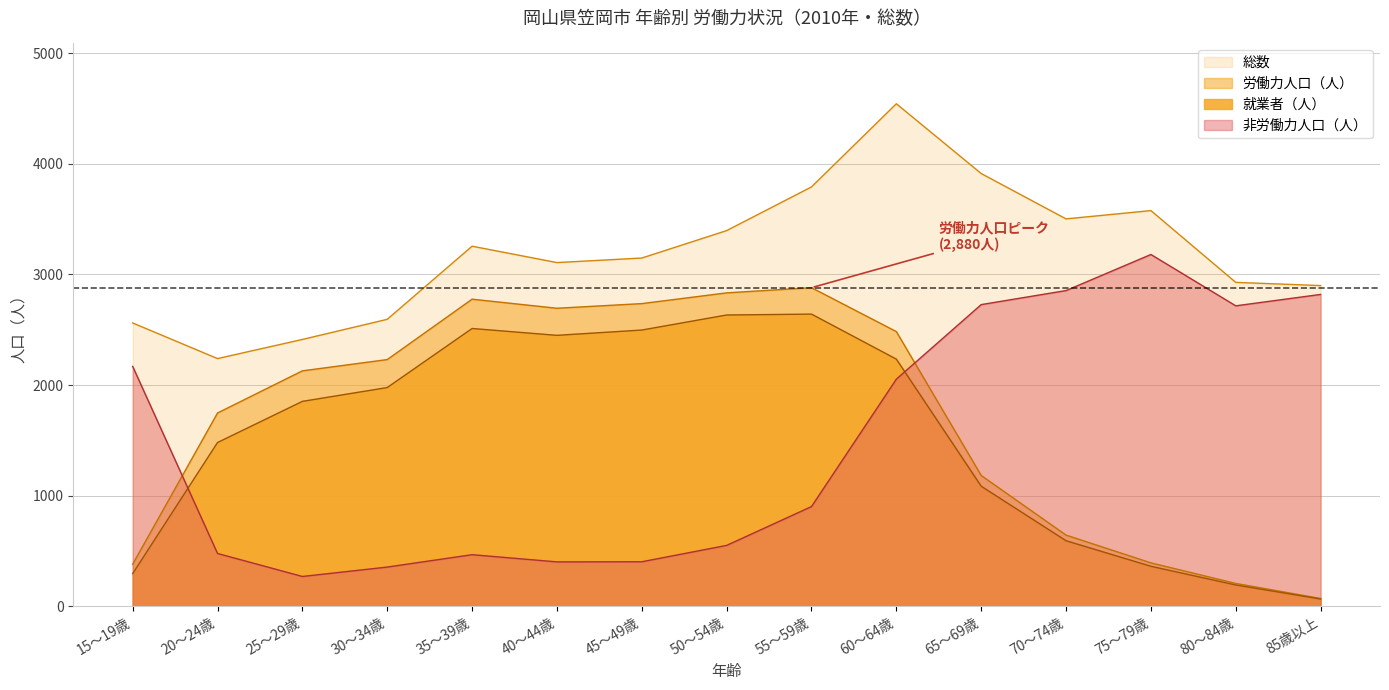

Does the chart have visible grid lines?

Yes